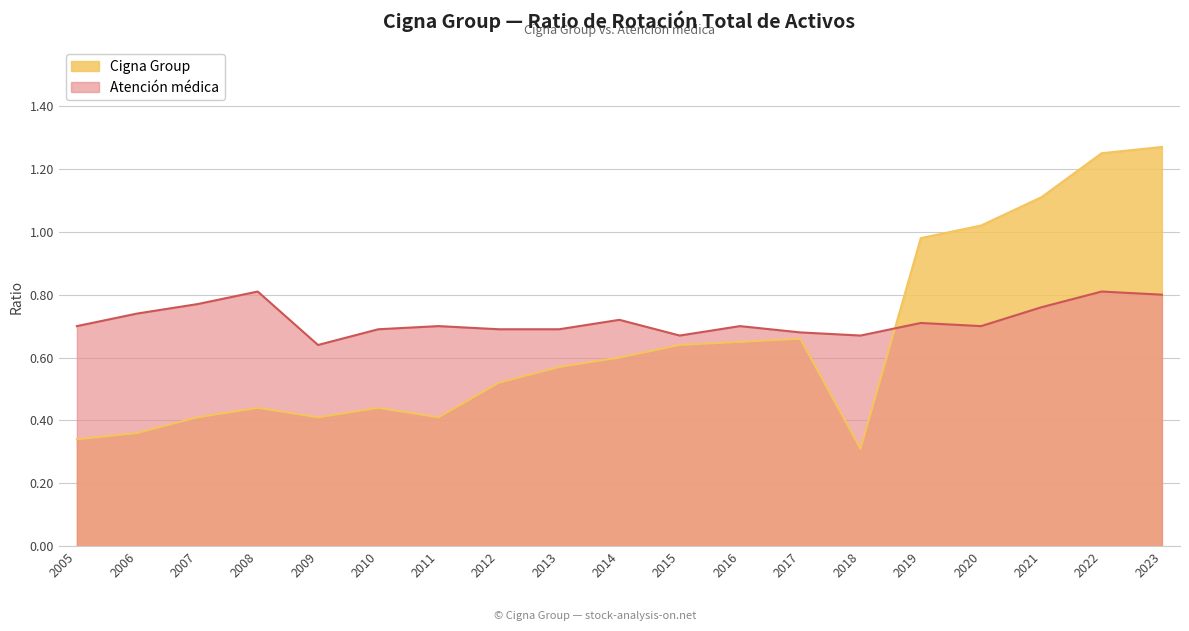

Which category has the highest value across all series?

2023